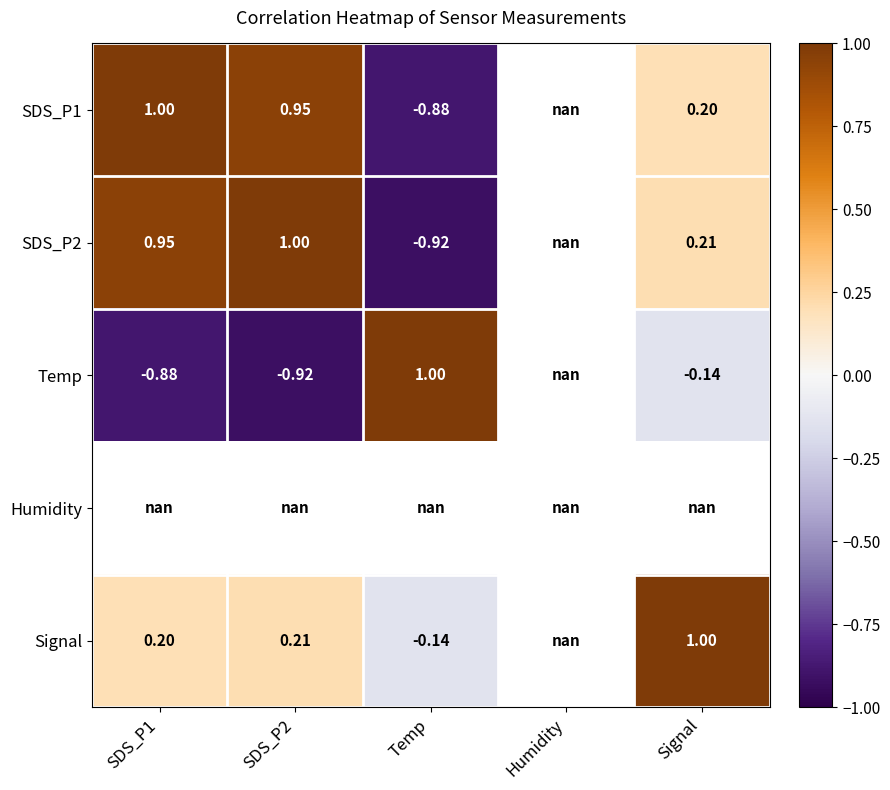

At how many categories does at least one series exceed 0?

4